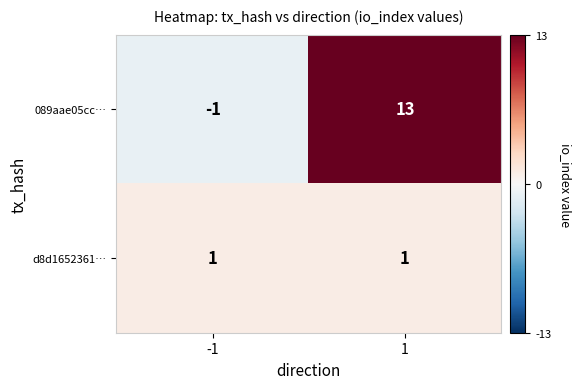

The d8d1652361… series shows 0 at 1. True or false?

False